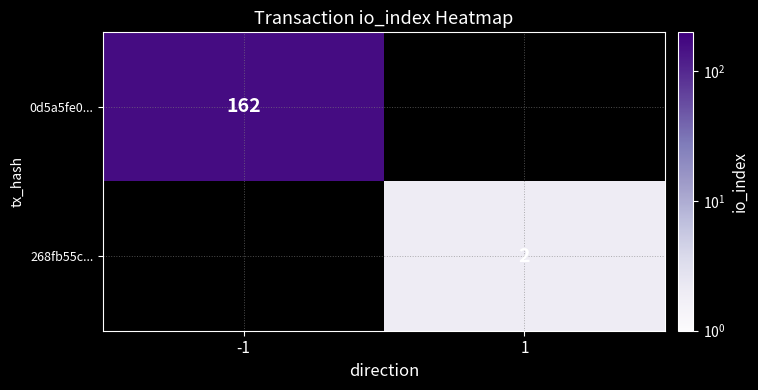

Is the value of 268fb55c... at 1 greater than the value of 0d5a5fe0... at -1?

No